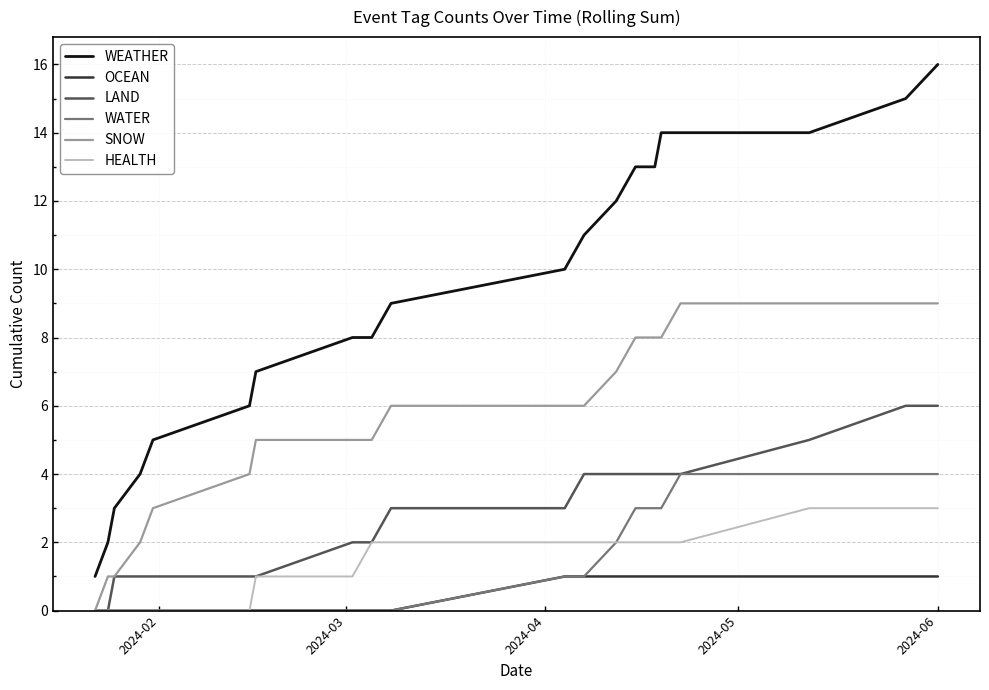

Which series has the largest total across all categories?

WEATHER